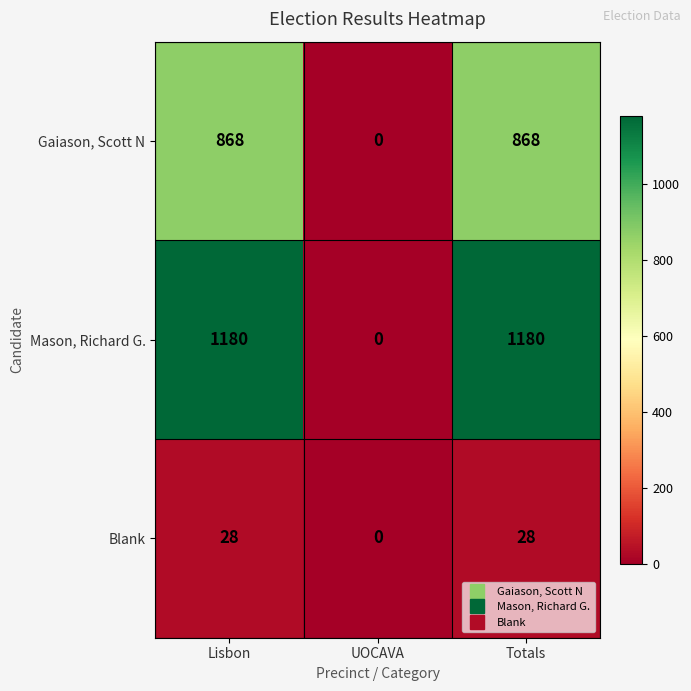

What is the spread (max minus min) of values at Lisbon?

1152